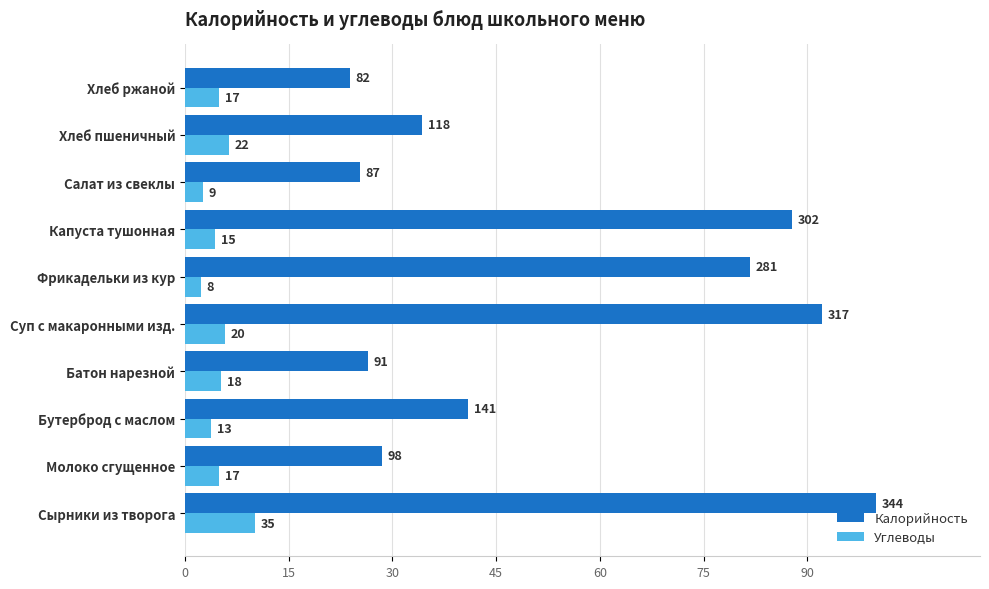

What is the difference between the second highest and minimum values in the Углеводы series?

4.1